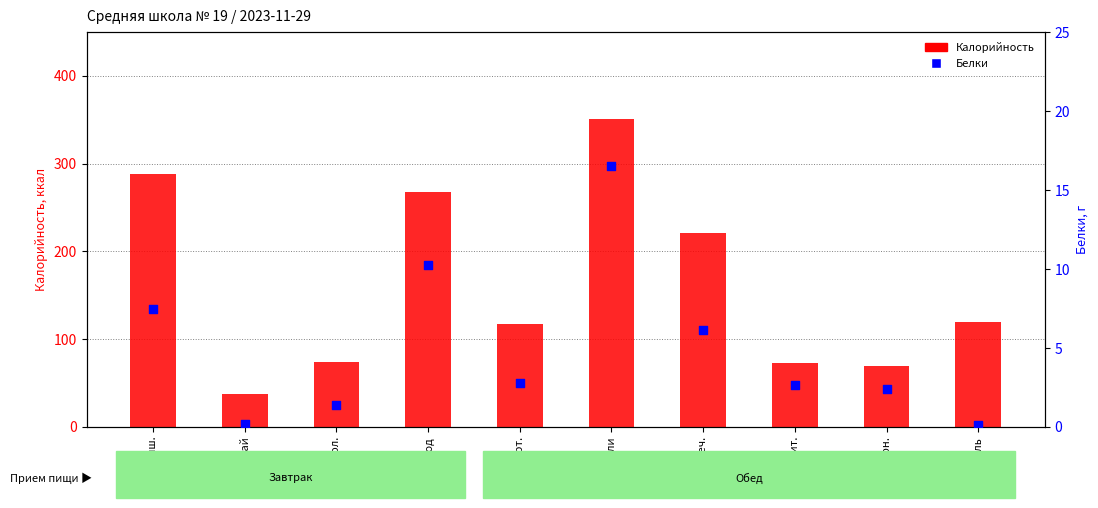

What are all the series names shown in the legend?

Калорийность, Белки